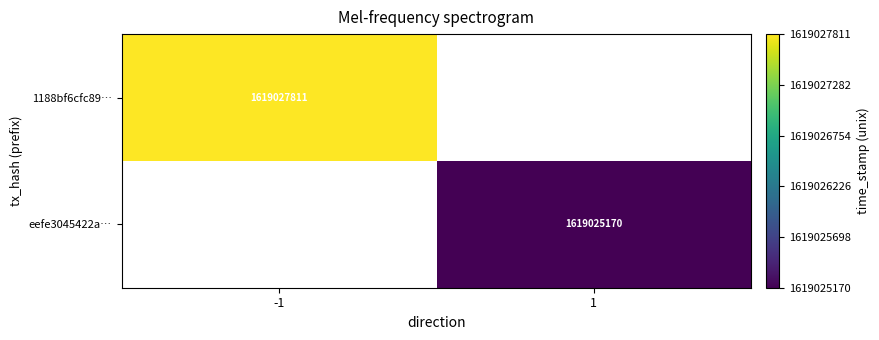

True or false: 1188bf6cfc89… has a value of 2408792652 at -1.

False